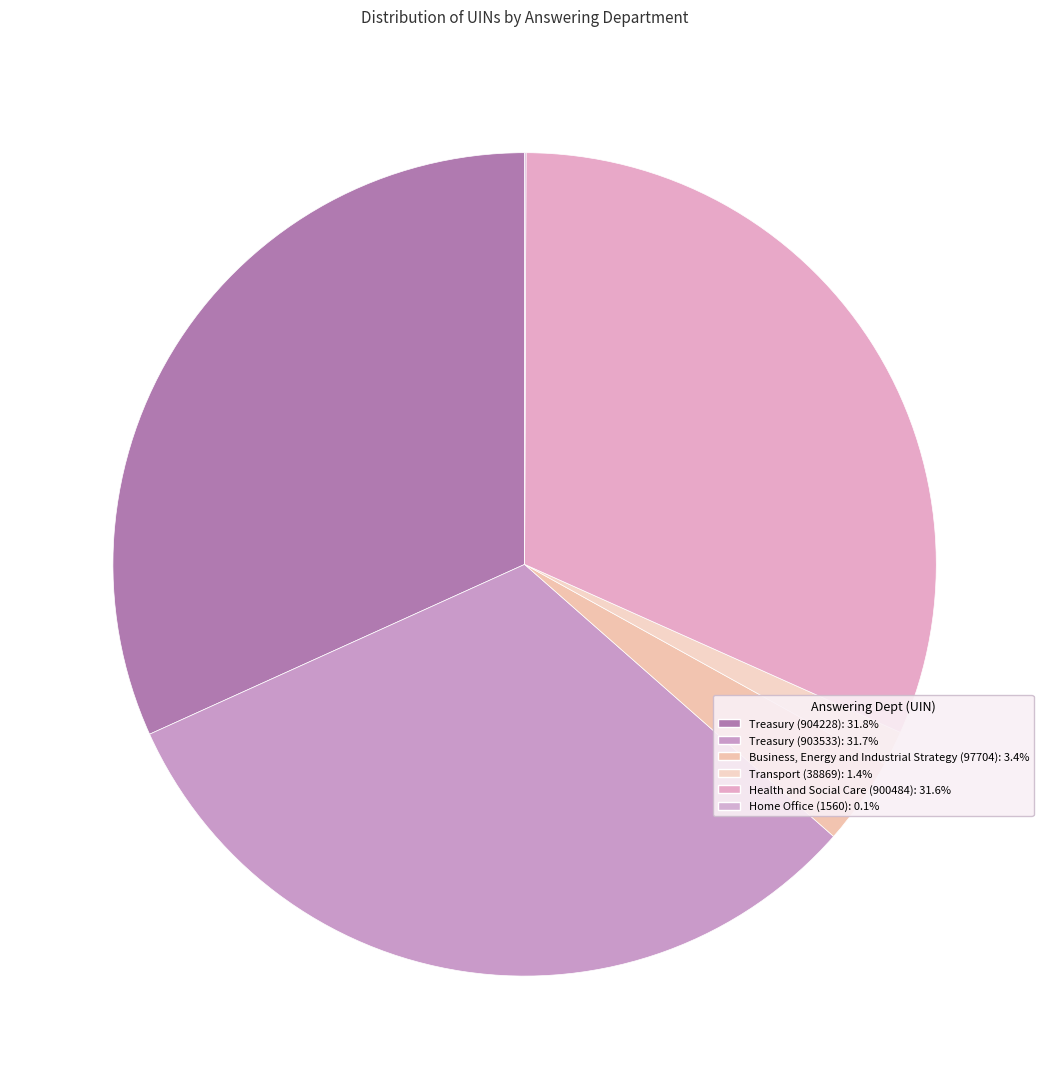

Which slice is the largest?

Treasury (904228)